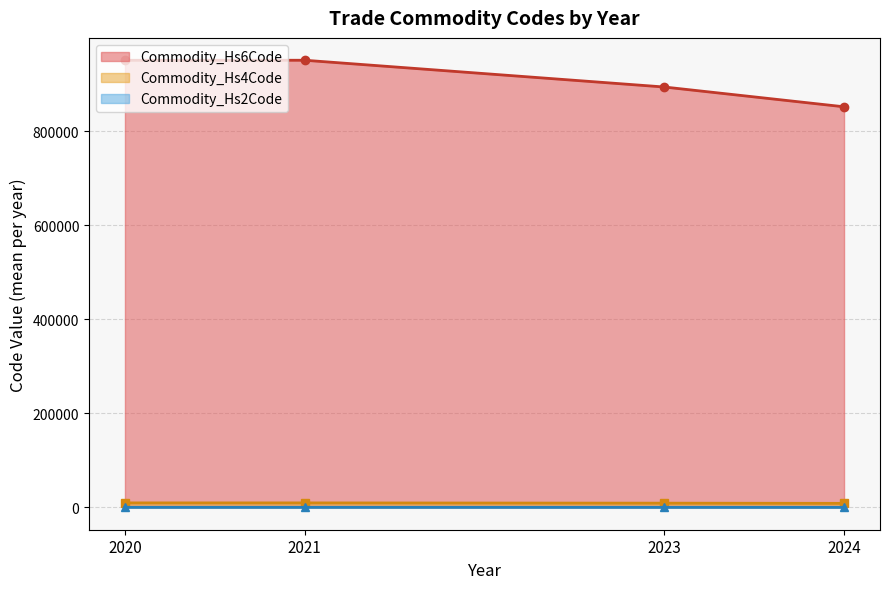

How many data points does each series have?

4